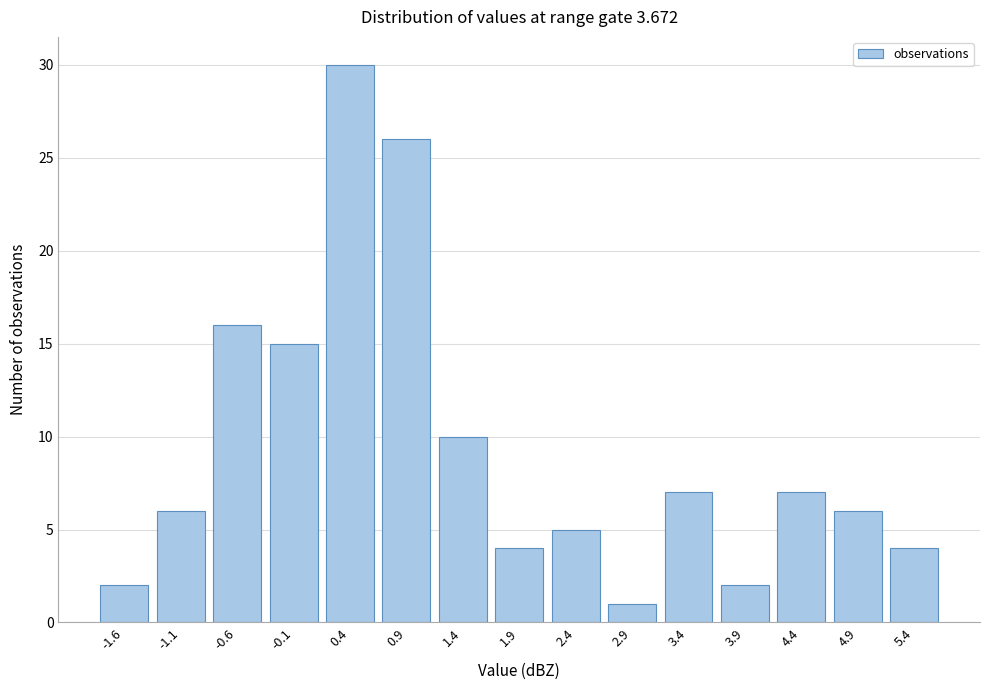

Reading left to right, list all the values displayed in this chart.

2	6	16	15	30	26	10	4	5	1	7	2	7	6	4